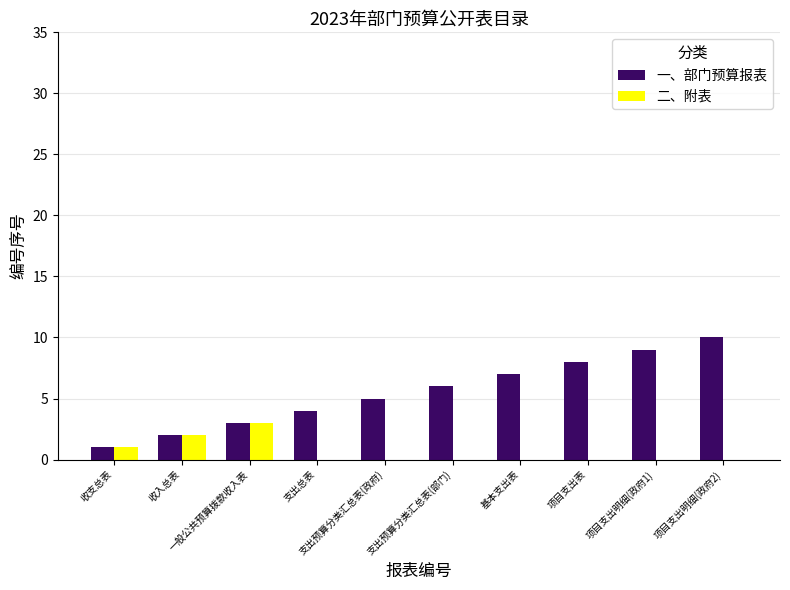

Reading left to right, extract all data points from this chart.

一、部门预算报表: 1	2	3	4	5	6	7	8	9	10
二、附表: 1	2	3	0	0	0	0	0	0	0